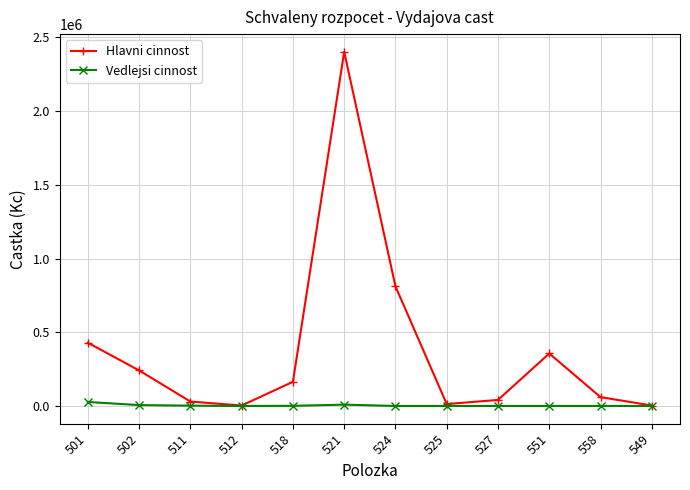

At which label is Hlavni cinnost closest to 1202500?

524